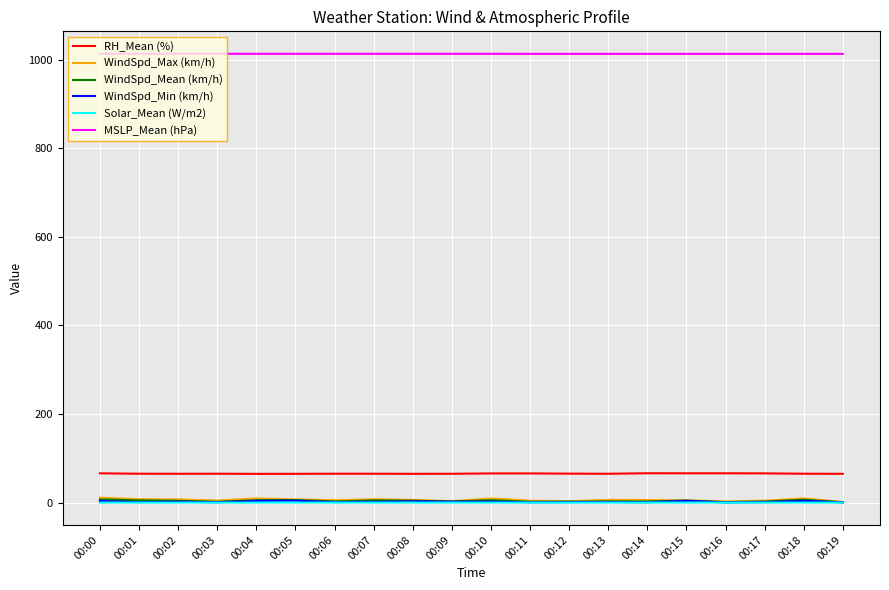

How many categories are shown in the chart?

20